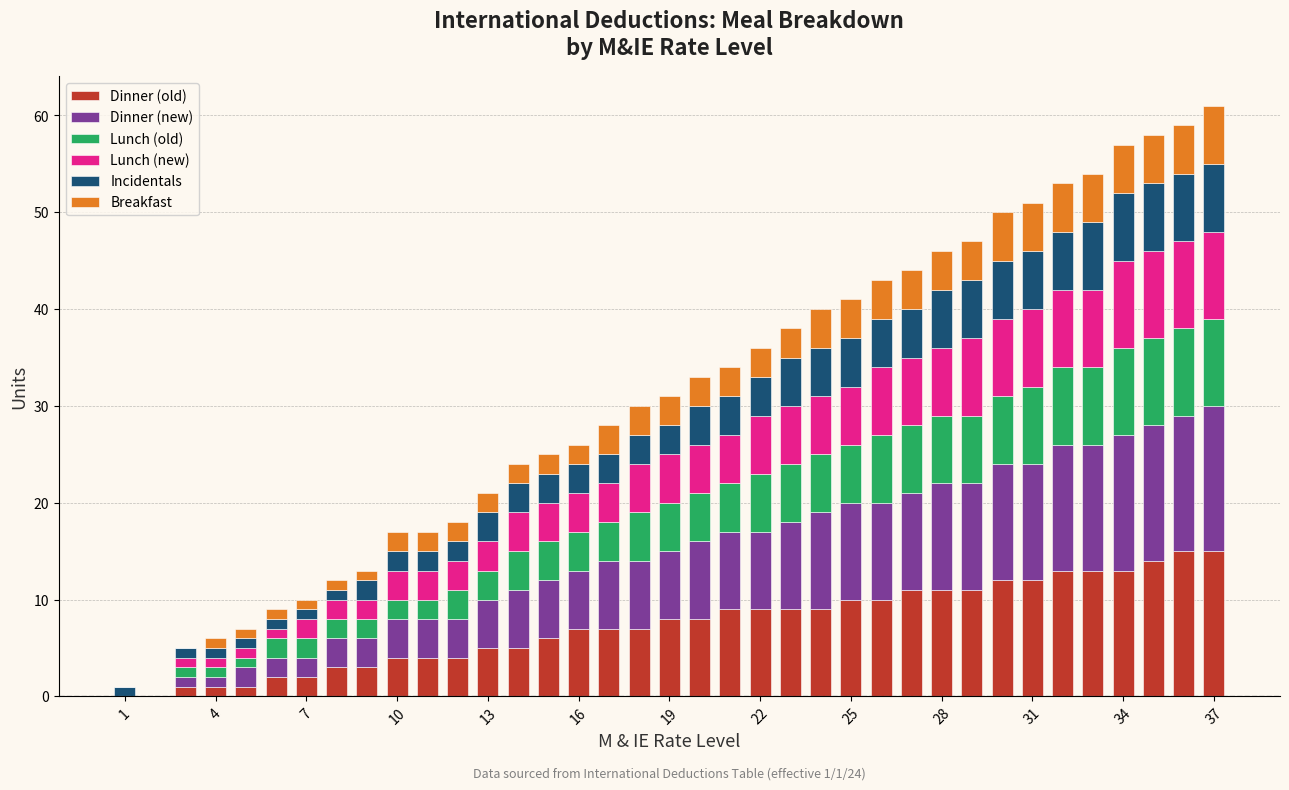

What is the highest value of the Dinner (old) series?

15